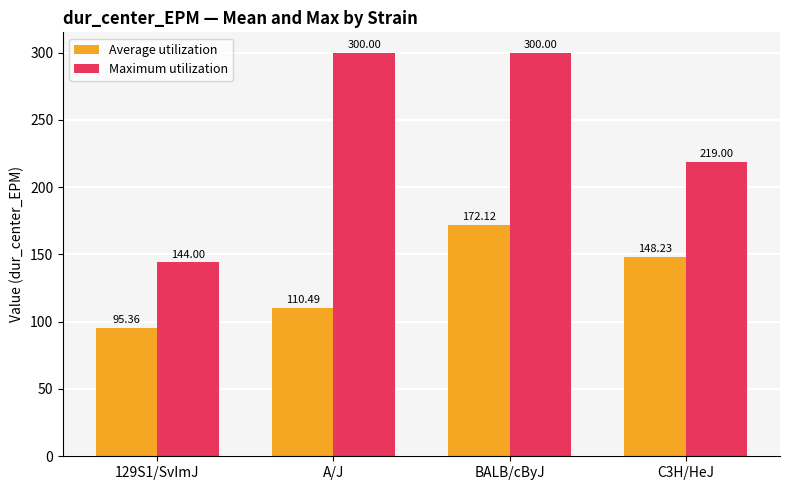

What are all the series names shown in the legend?

Average utilization, Maximum utilization